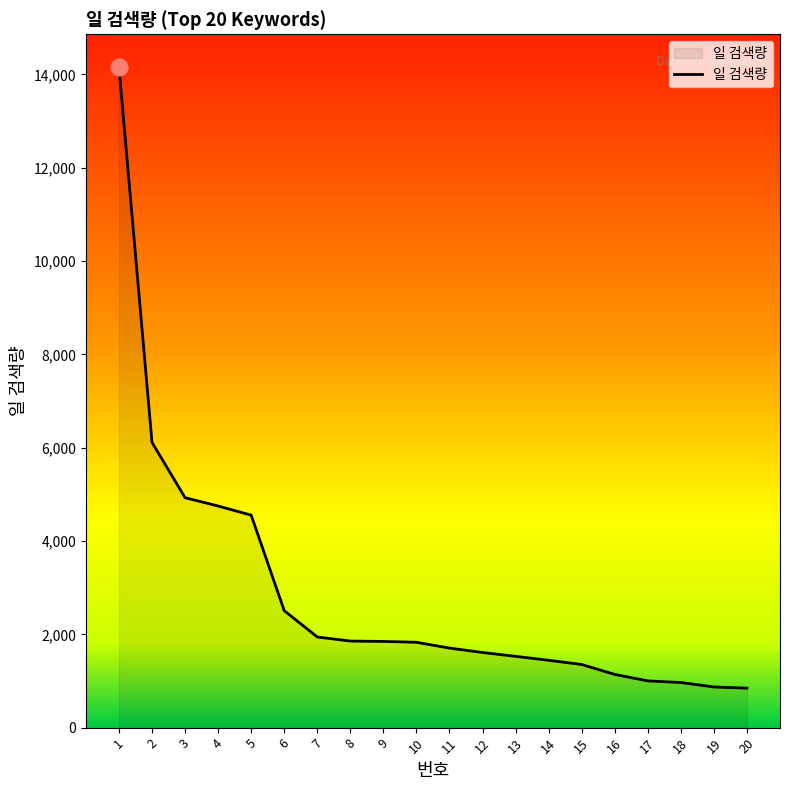

What is the average value?

2847